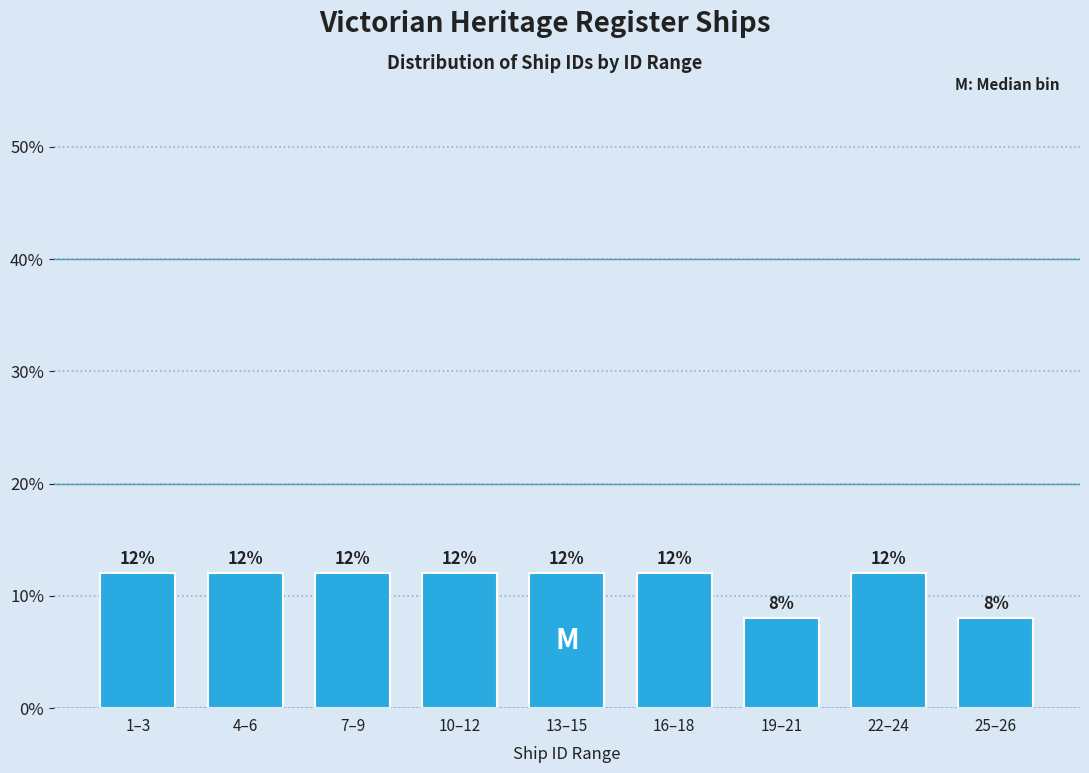

Reading right to left, what are all the values shown in this chart?

25–26=8	22–24=12	19–21=8	16–18=12	13–15=12	10–12=12	7–9=12	4–6=12	1–3=12